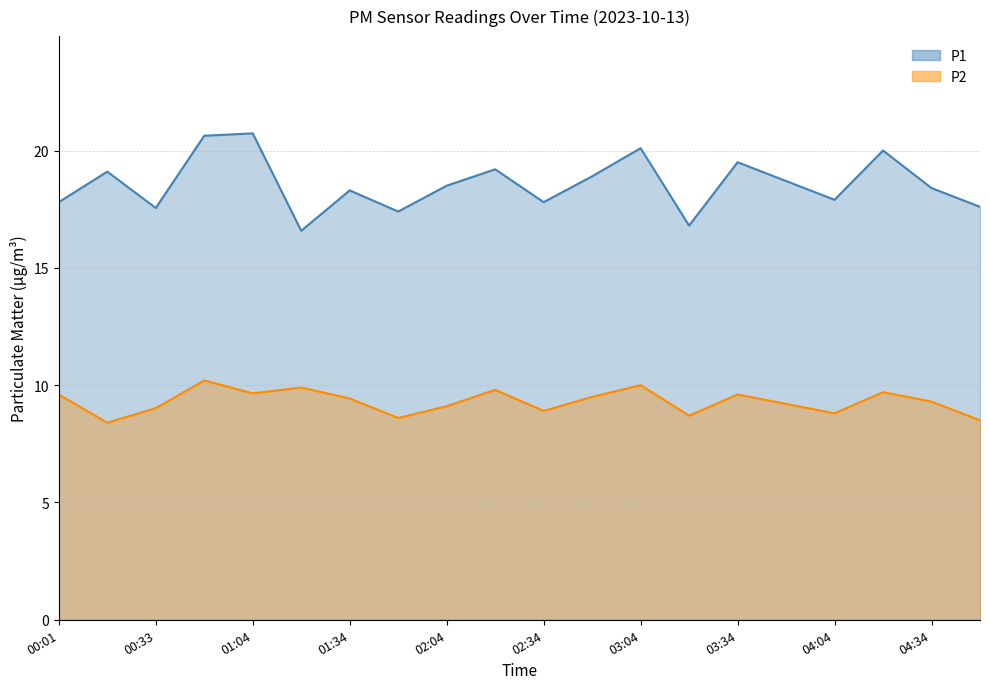

The P2 series shows 9.9 at 01:19. True or false?

True